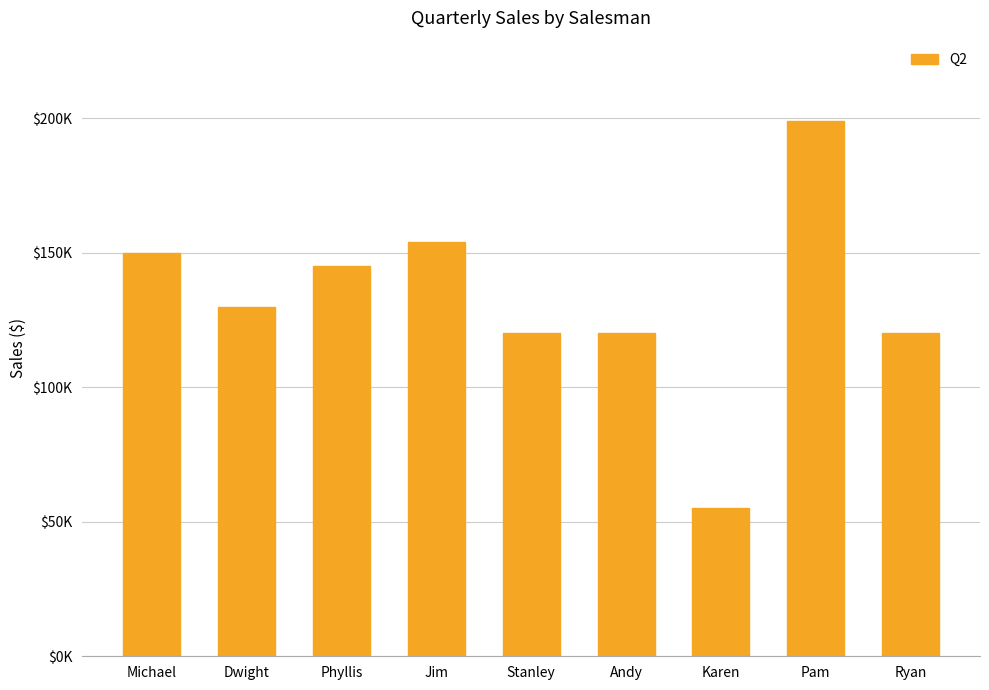

Reading right to left, list all the values displayed in this chart.

120000	199000	55000	120000	120000	154000	145000	130000	150000